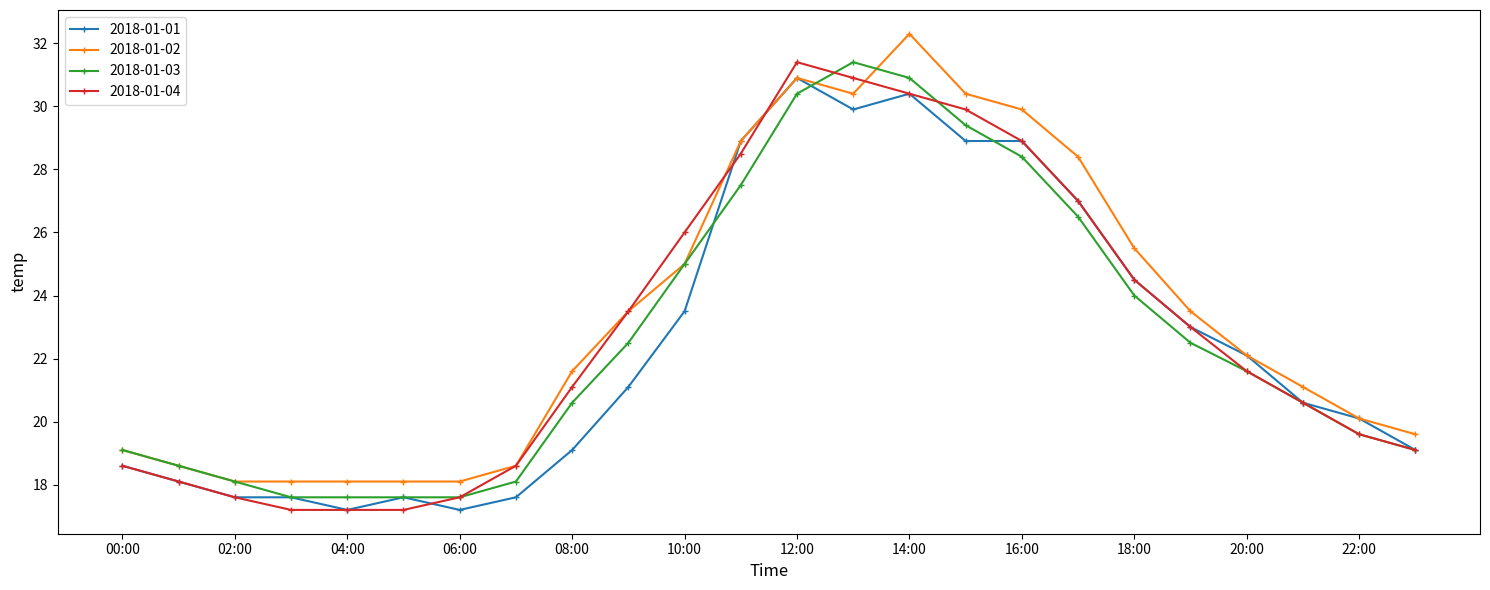

List the series in order of their overall mean, lowest first.

2018-01-01, 2018-01-03, 2018-01-04, 2018-01-02